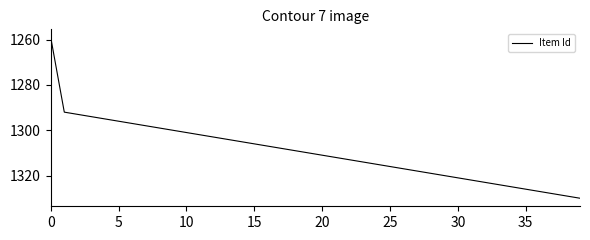

What is the difference between the maximum and minimum values?

71